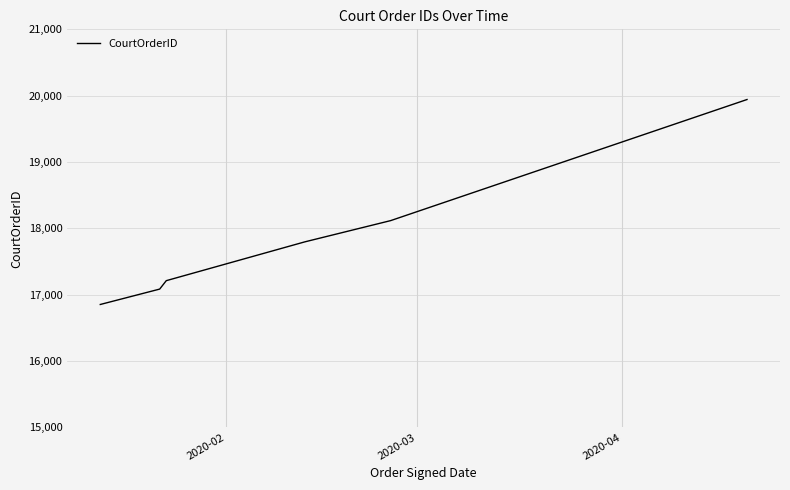

What is the smallest value displayed?

16853